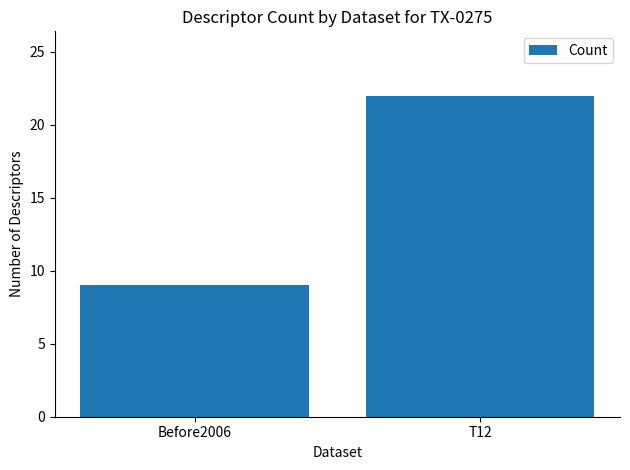

What is the maximum value shown in the chart?

22